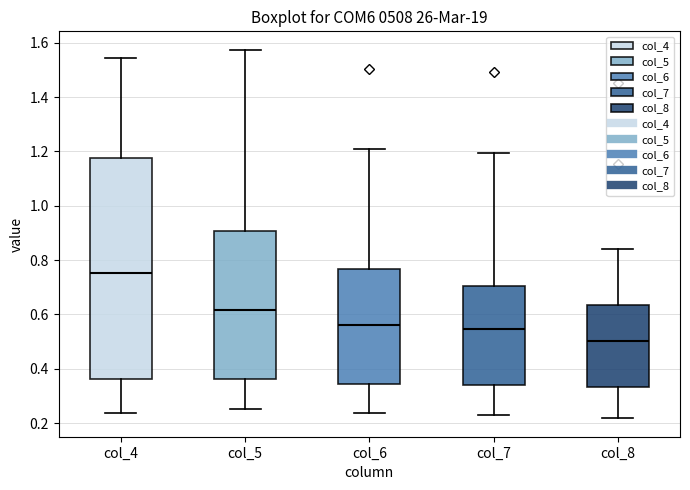

Reading left to right, read every box against the y-axis: the position of its median line, the range the box covers, and the ends of its whiskers. The values are not printed on the chart, so give them approximately, as read against the axis.

col_4: median 0.76, box 0.36 to 1.18, whiskers 0.24 to 1.54
col_5: median 0.62, box 0.36 to 0.90, whiskers 0.26 to 1.58
col_6: median 0.56, box 0.34 to 0.76, whiskers 0.24 to 1.20
col_7: median 0.54, box 0.34 to 0.70, whiskers 0.24 to 1.20
col_8: median 0.50, box 0.34 to 0.64, whiskers 0.22 to 0.84